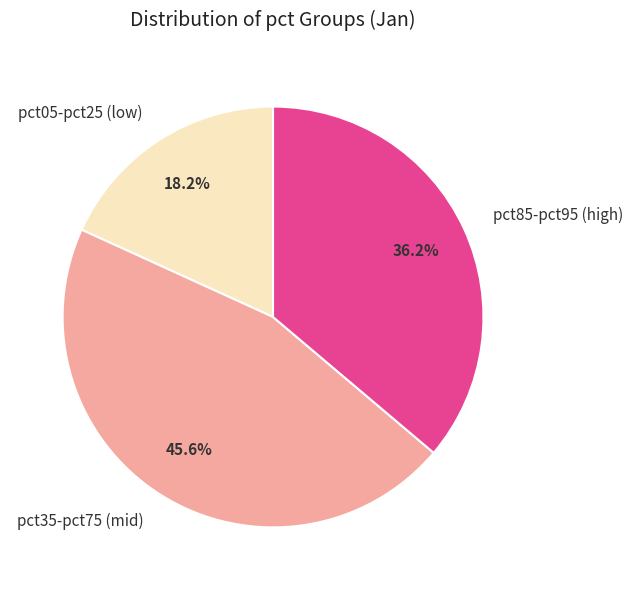

Which slice is the smallest?

pct05-pct25 (low)